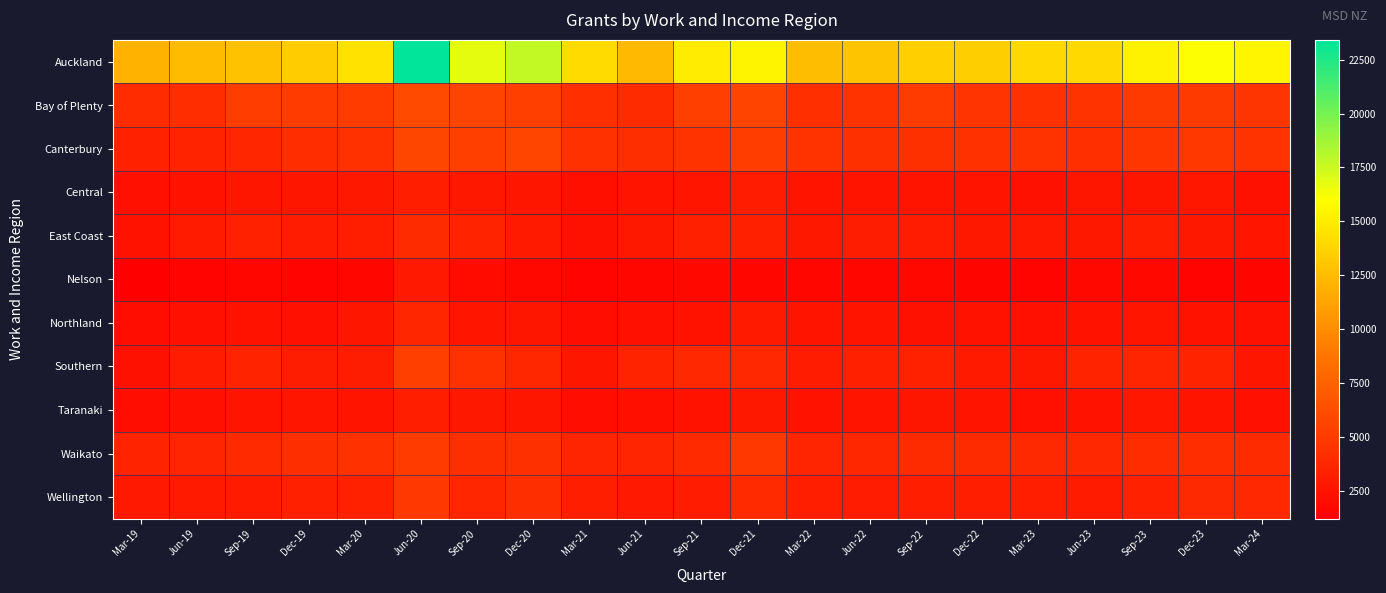

Which series has the largest total across all categories?

Auckland